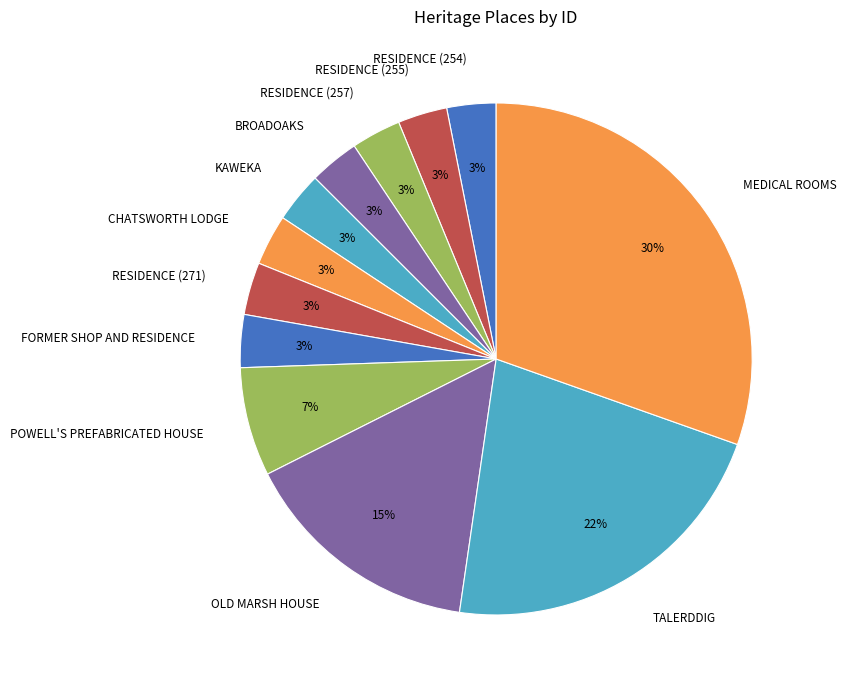

Does CHATSWORTH LODGE represent more than half of the total?

No